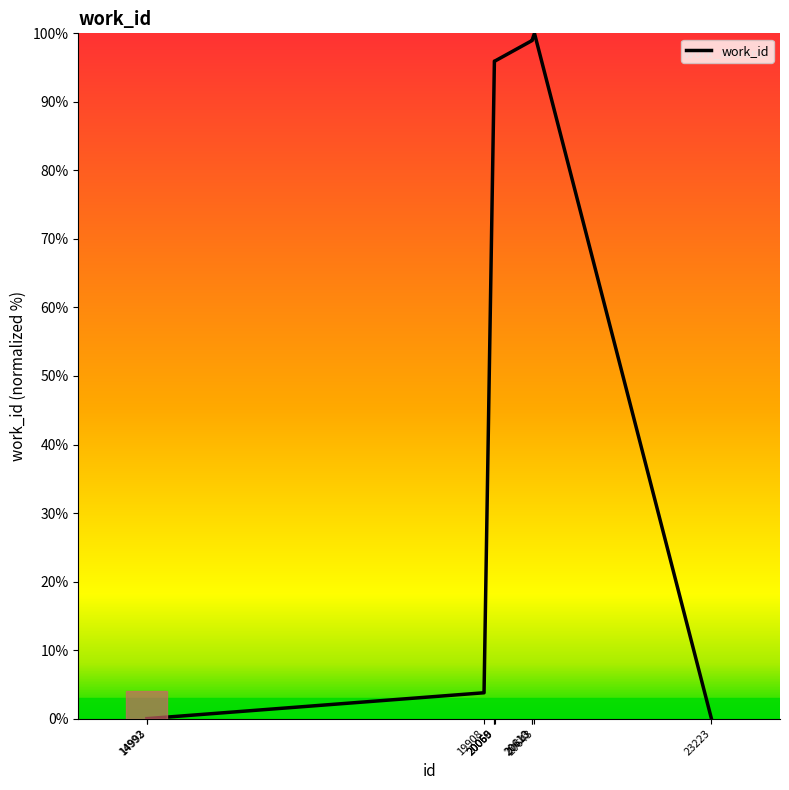

What is the greatest value displayed?

100.0